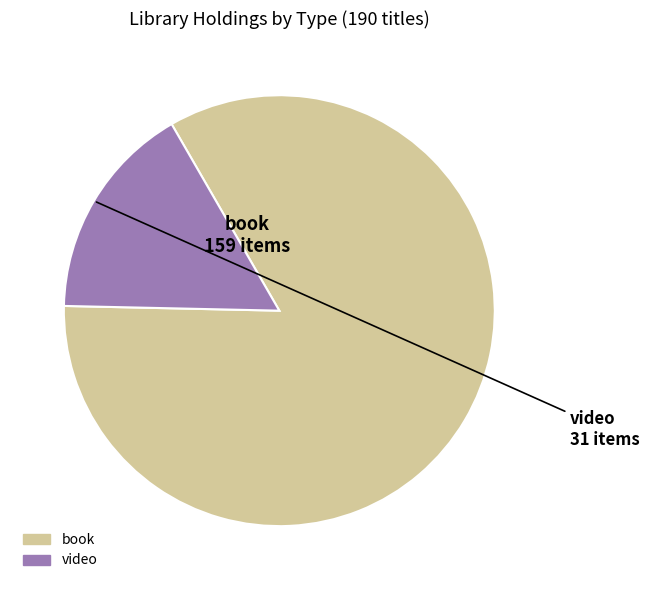

Is there any slice that represents more than half of the pie?

Yes